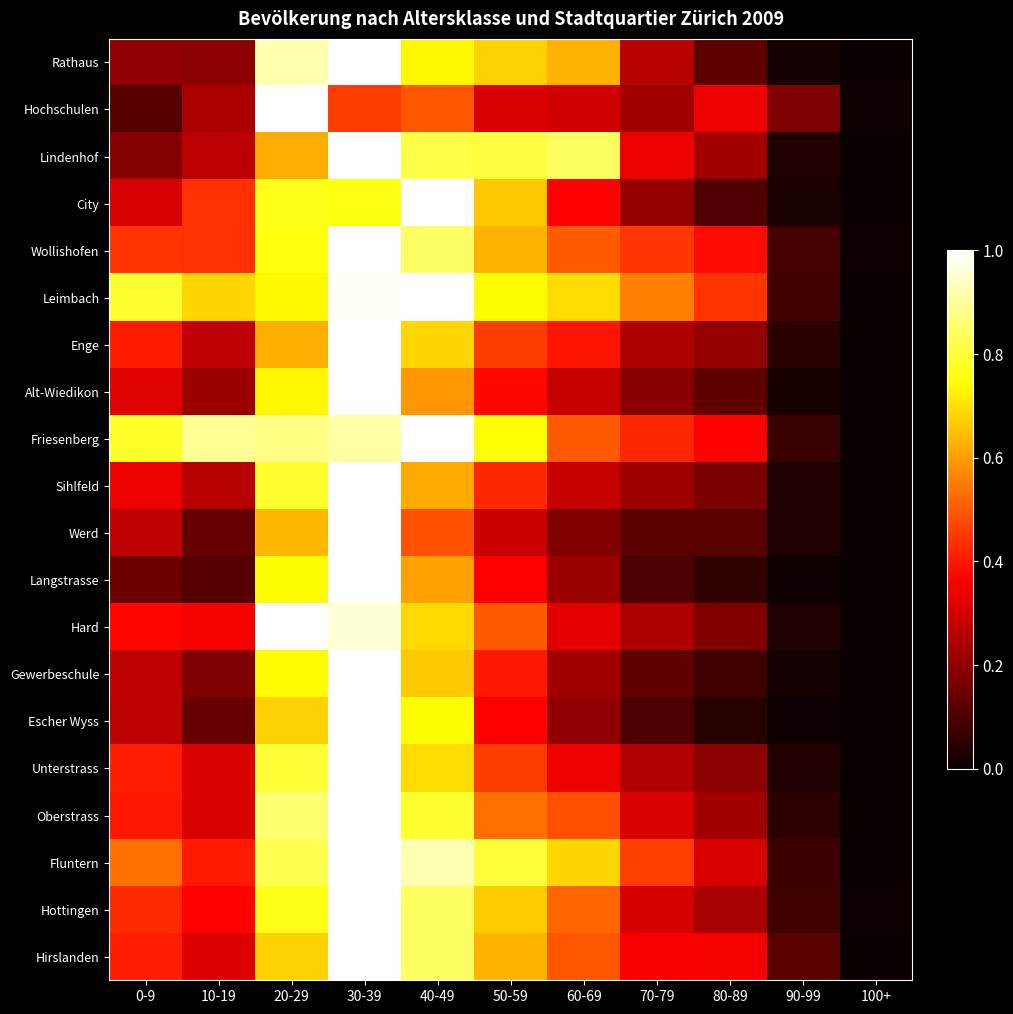

What is the total value across all series at 10-19?

6.5